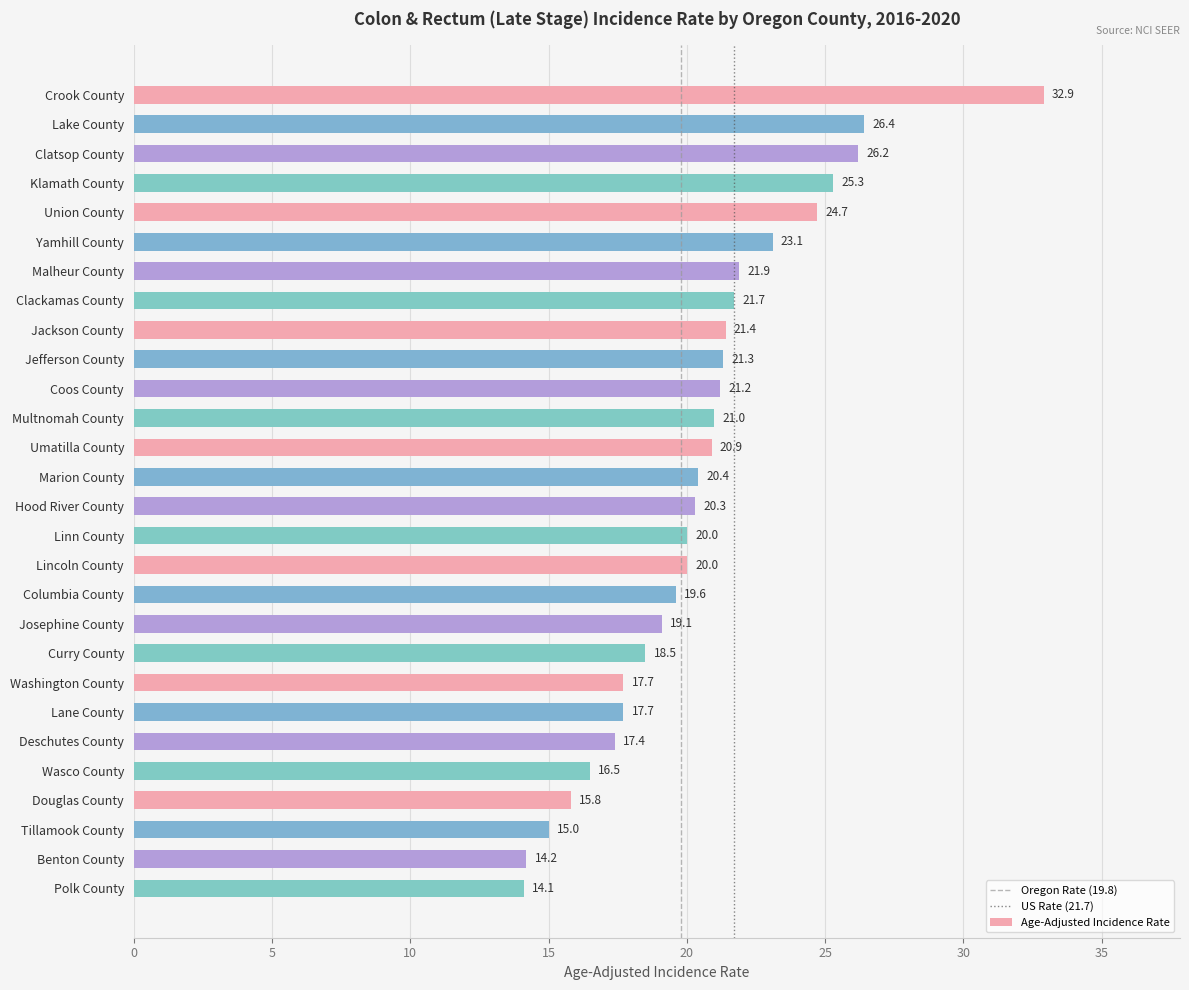

What is the label of the 22nd bar from the top?

Lane County